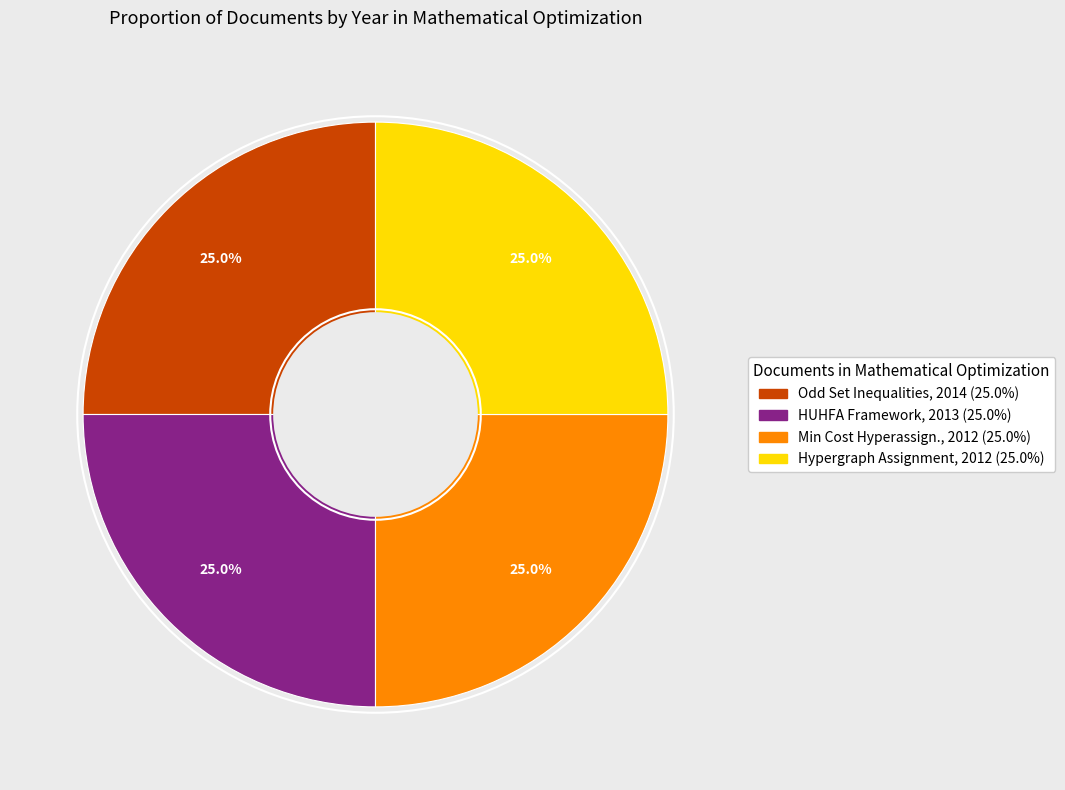

What percentage do Hypergraph Assignment, 2012 (25.0%) and Odd Set Inequalities, 2014 (25.0%) together represent?

50.0%